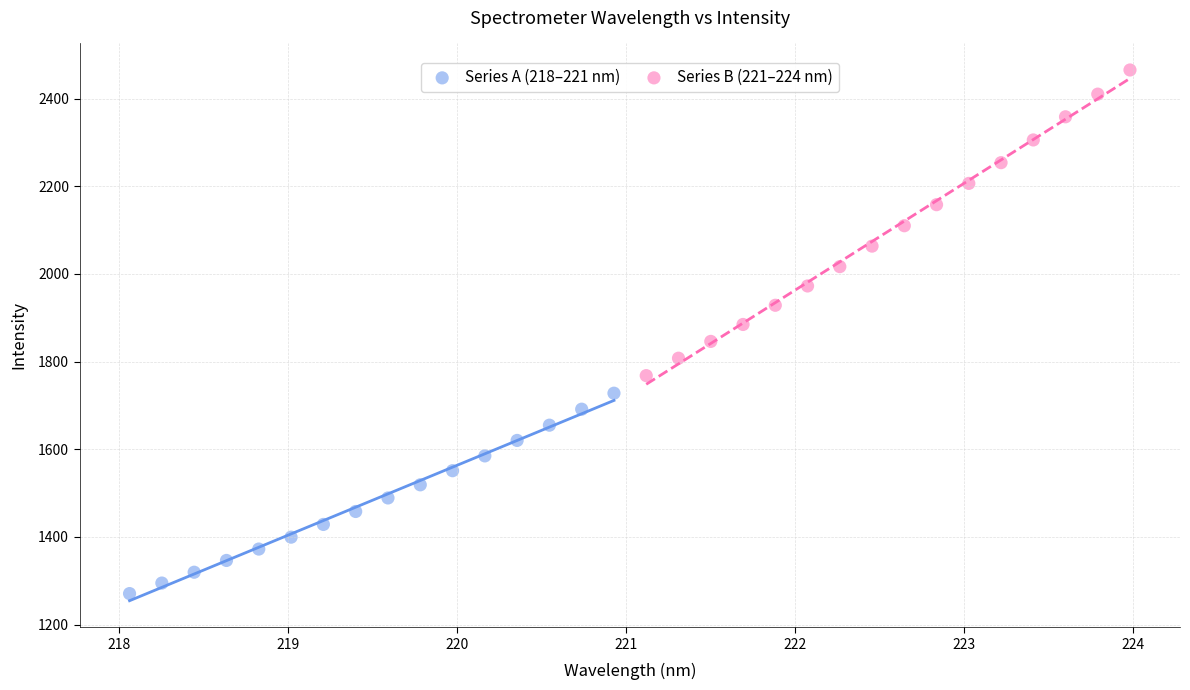

Which series reaches the minimum Y coordinate?

Series A (218–221 nm)